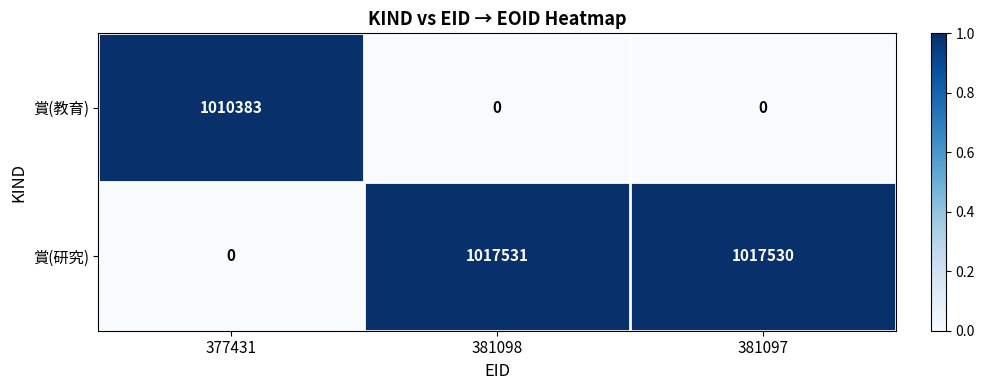

Reading left to right, transcribe all the data shown in this chart.

賞(教育): 1010383	0	0
賞(研究): 0	1017531	1017530